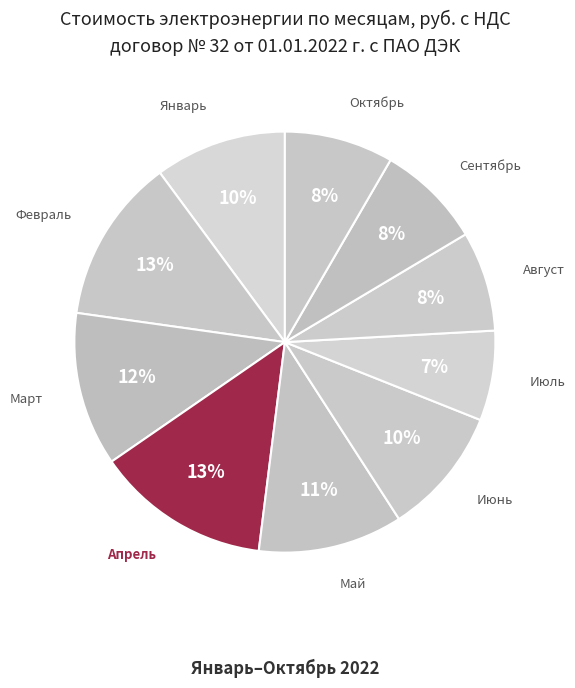

Count the number of slices in the pie.

10